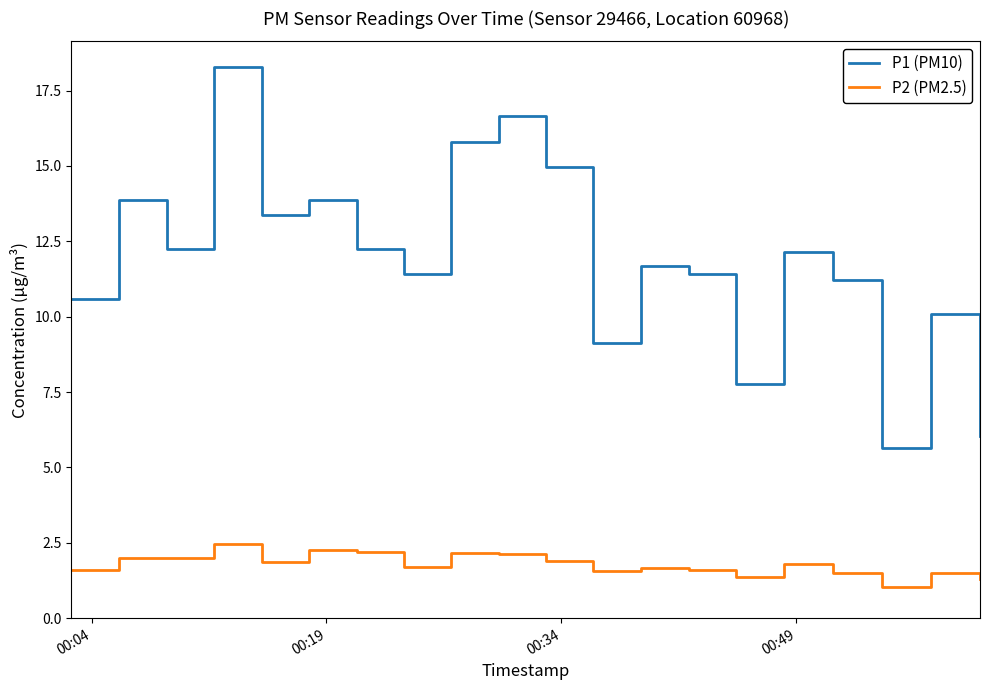

True or false: P1 (PM10) and P2 (PM2.5) intersect in this chart.

False